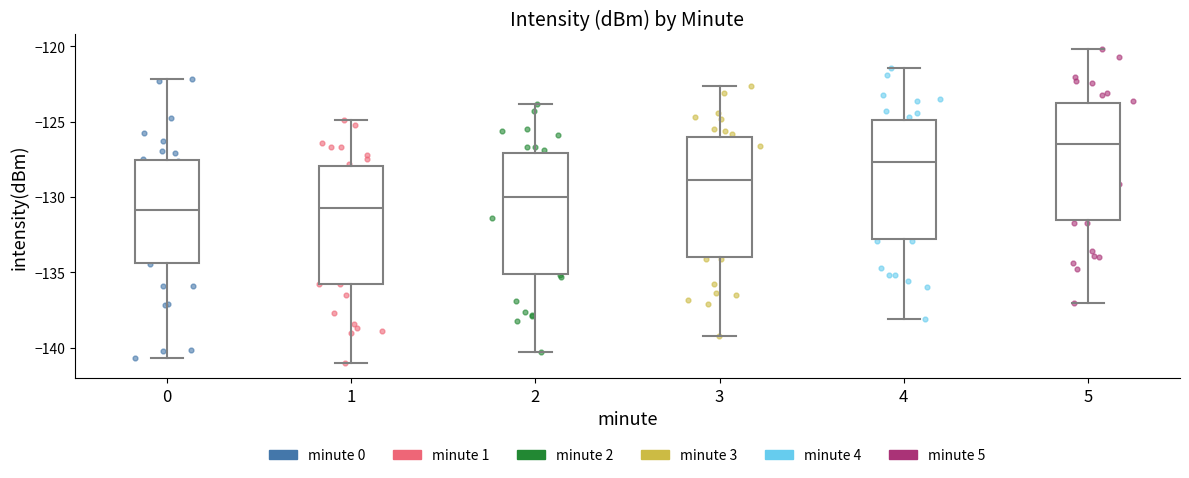

Where does the upper whisker of the box at x = 3 end on the y-axis? The values are not printed on the chart, so give them approximately, as read against the axis.

-122.5